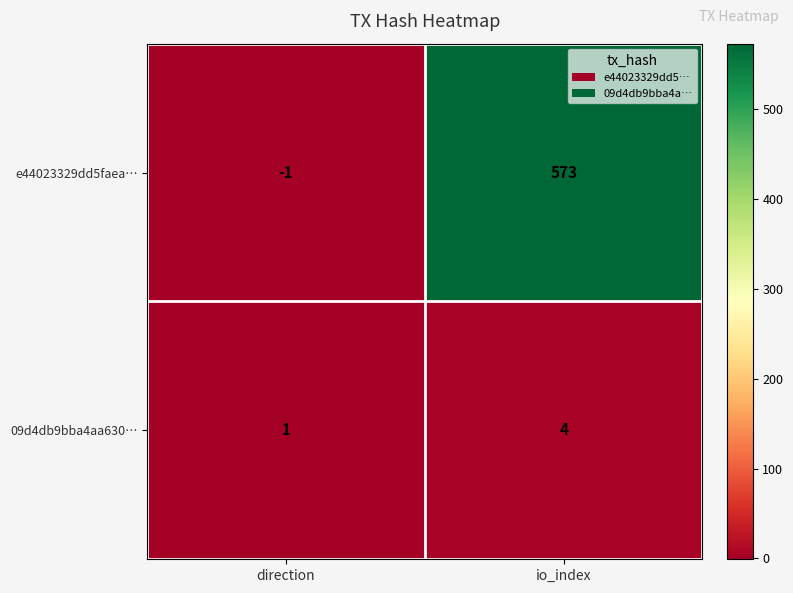

At which category is the sum across all series the highest?

io_index